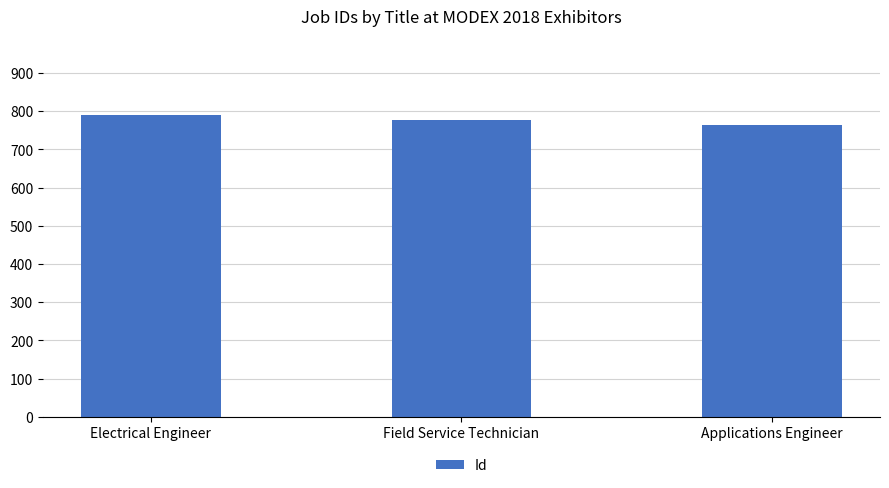

What is the difference between the values at Electrical Engineer and Field Service Technician?

14